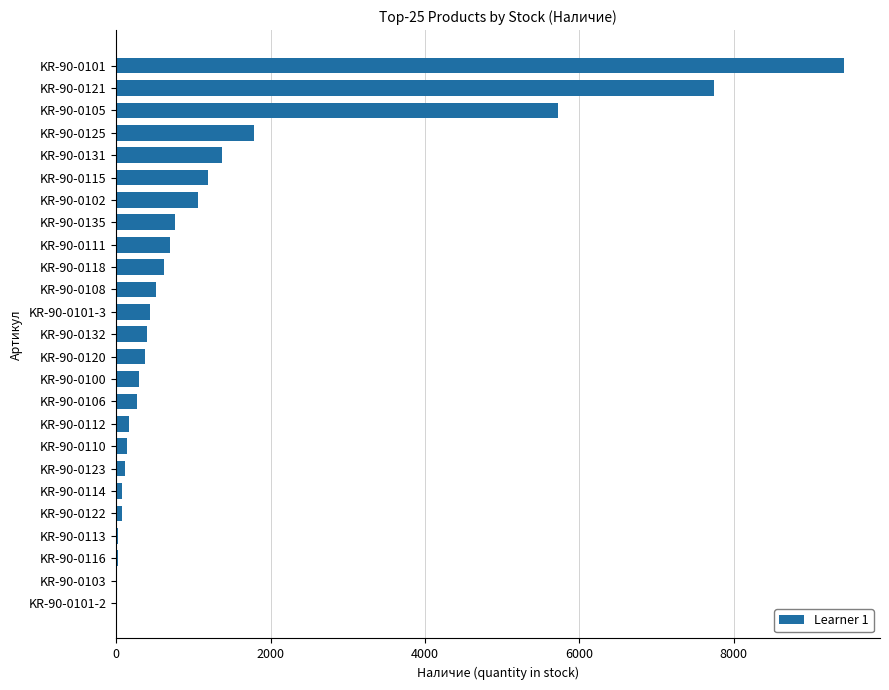

What is the greatest value displayed?

9422